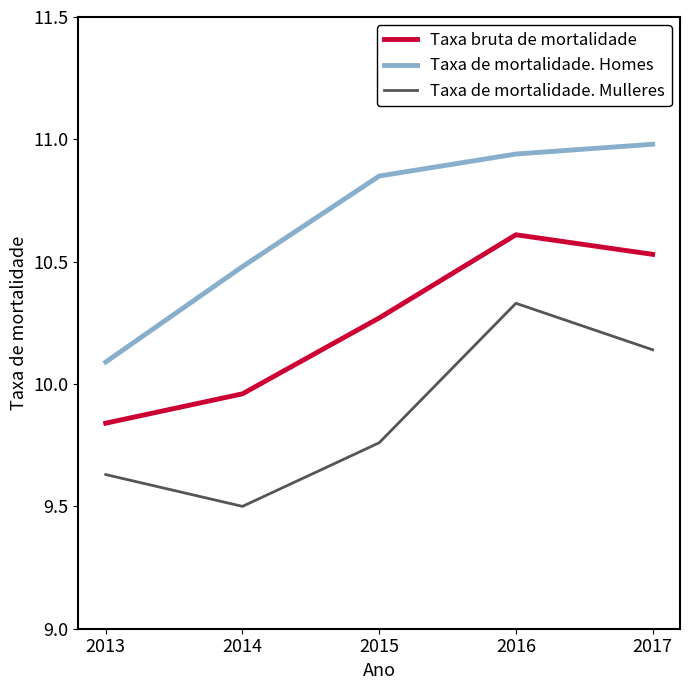

At which category is the sum across all series the highest?

2016